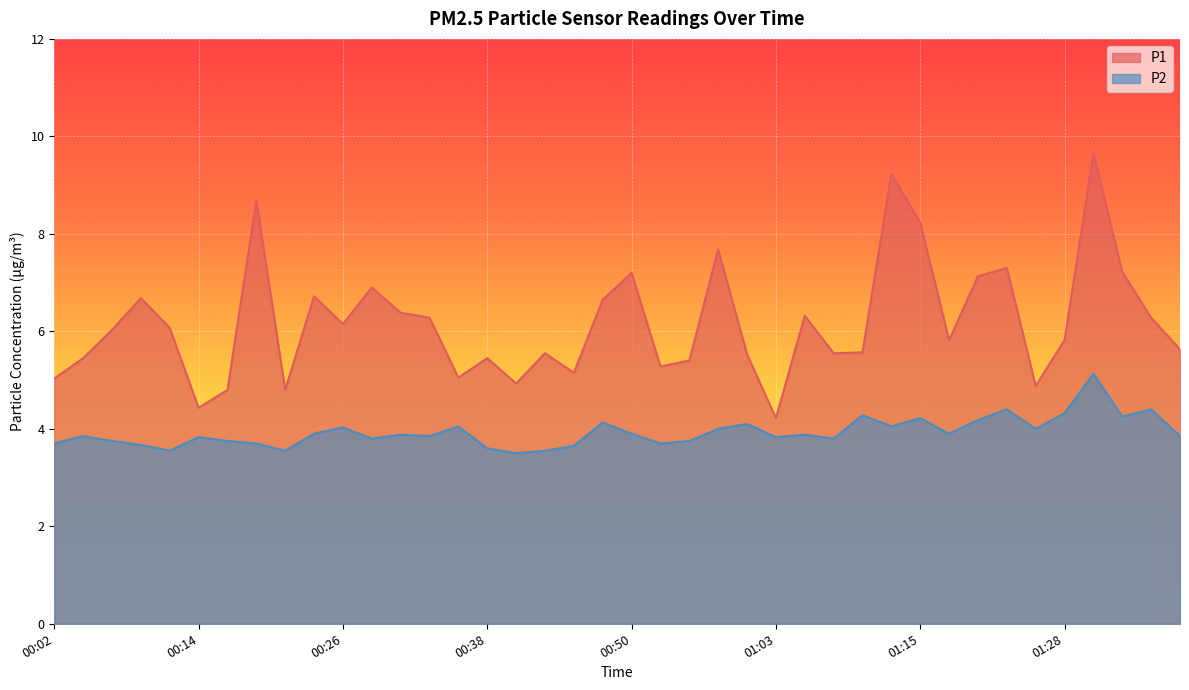

At which label does P1 reach its minimum?

01:03